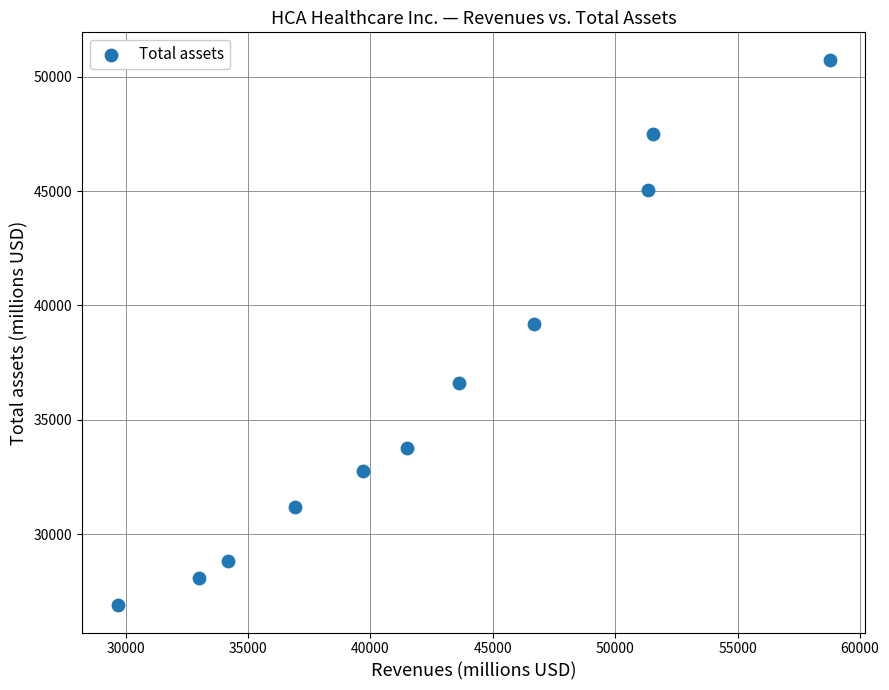

What Y value in the scatter plot is closest to 38820?

39207